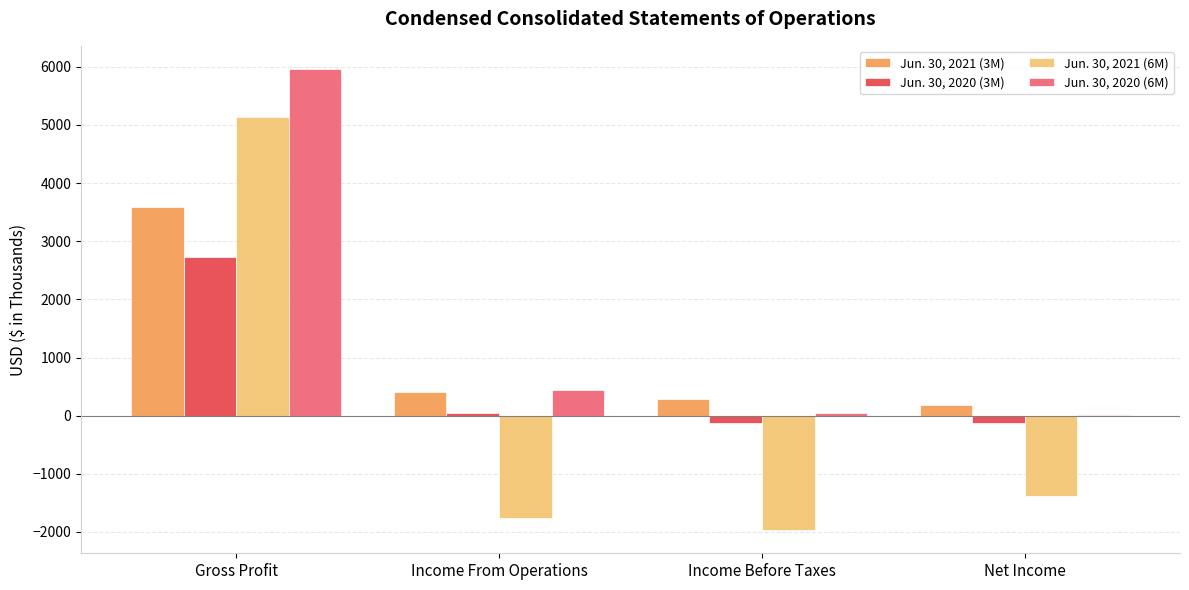

How many values in Jun. 30, 2021 (6M) are above zero?

1